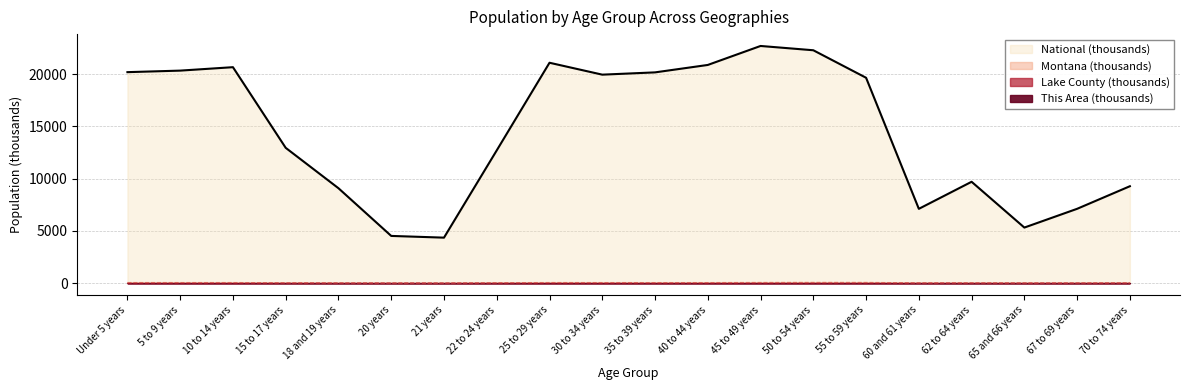

What is the sum of all Montana values?

923.4